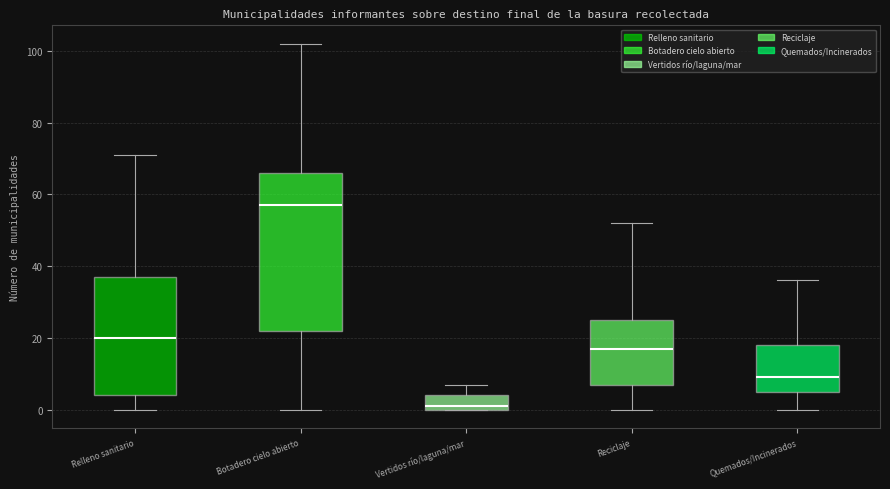

Reading left to right, transcribe this box plot: for each box, give where its median line is, the range the box spans, and where its two whiskers end, as read against the y-axis. The values are not printed on the chart, so give them approximately, as read against the axis.

Relleno sanitario: median 20, box 4 to 38, whiskers 0 to 72
Botadero cielo abierto: median 58, box 22 to 66, whiskers 0 to 102
Vertidos río/laguna/mar: median 2, box 0 to 4, whiskers 0 to 8
Reciclaje: median 18, box 8 to 26, whiskers 0 to 52
Quemados/Incinerados: median 10, box 6 to 18, whiskers 0 to 36